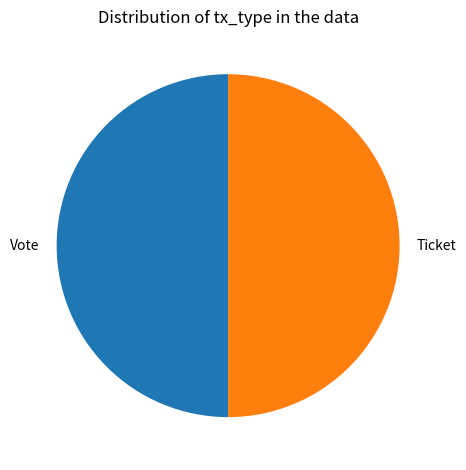

Approximately how many times larger is the value at Ticket compared to Vote?

1.0